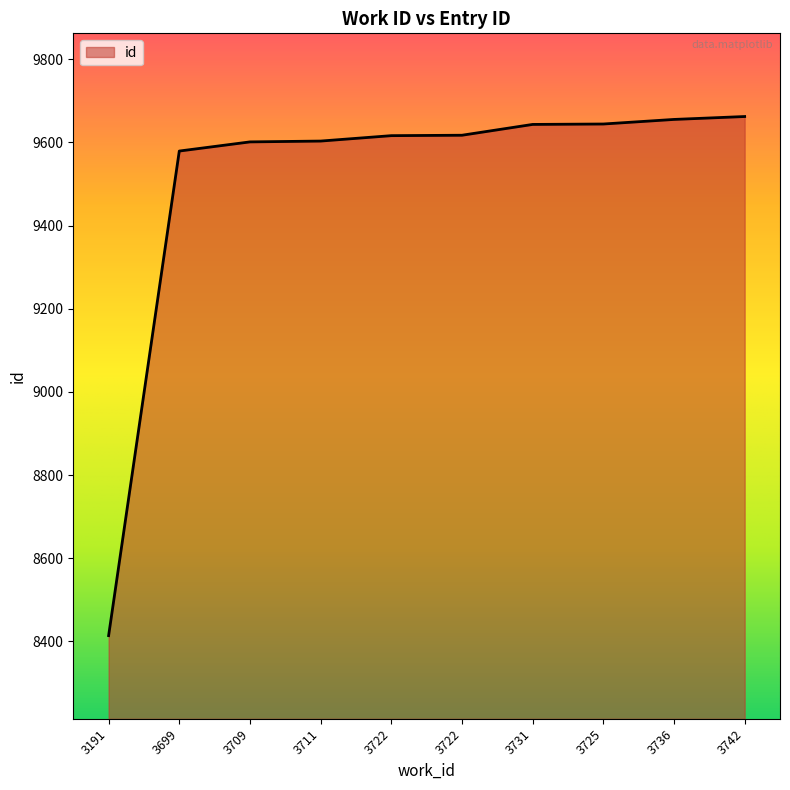

At which label does the data first exceed 9617?

3731